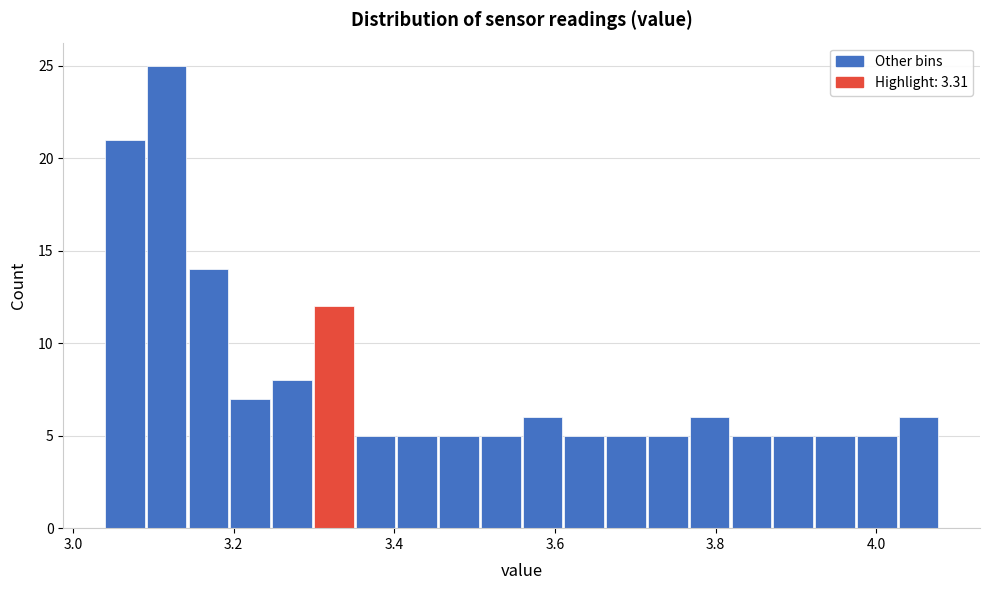

Around what value on the x-axis is the tallest bar? Give the approximate position of its centre, as read against the axis.

3.12